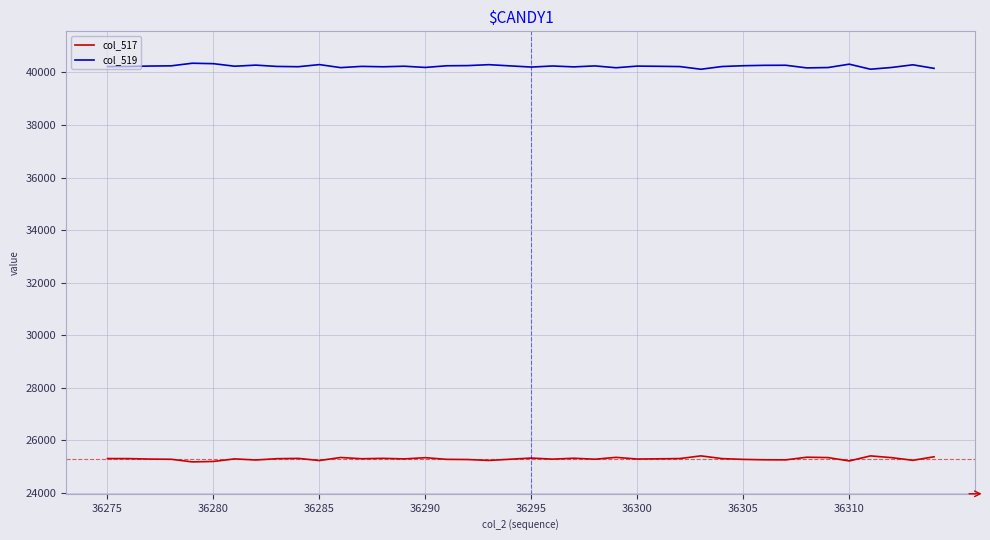

What is the maximum value shown in the chart?

40351